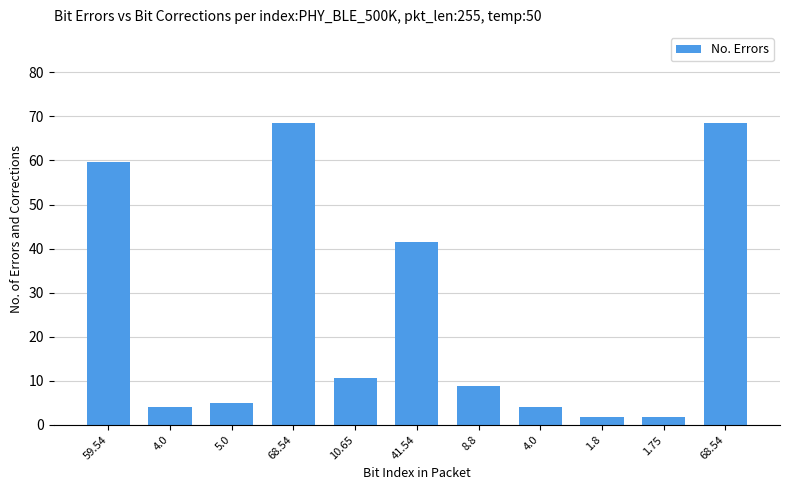

How many data points does each series have?

11